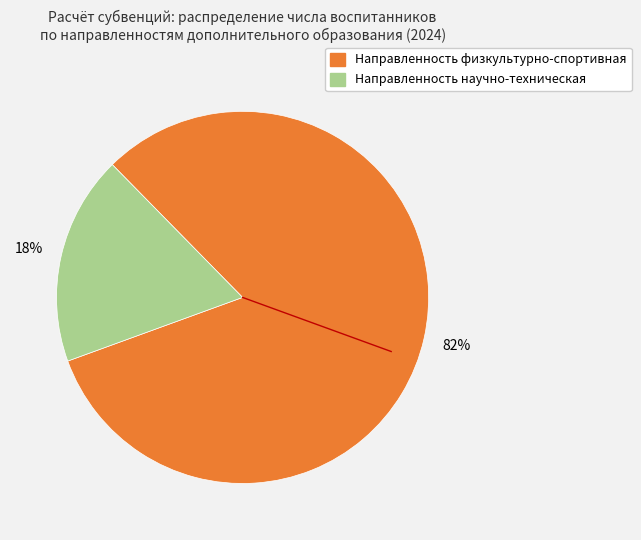

To the nearest percent, what is the difference between the largest and smallest slice percentages?

64%